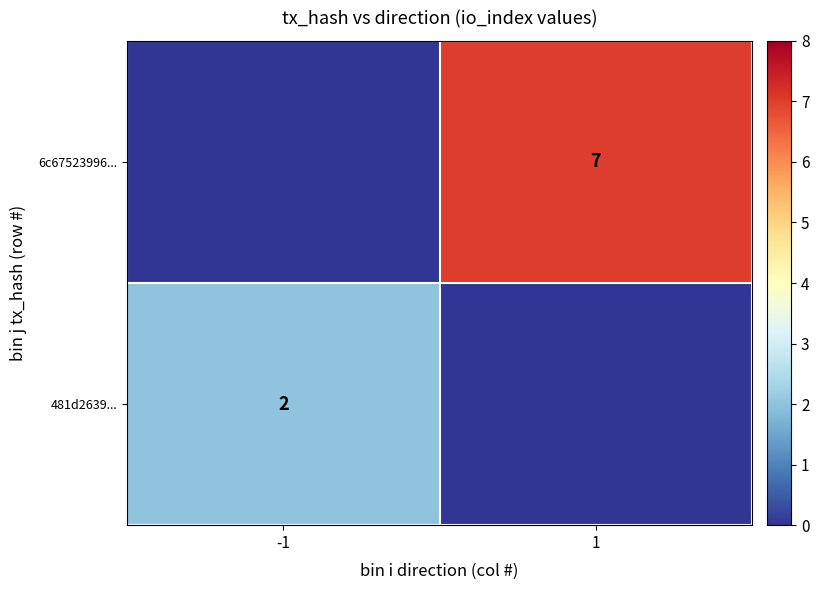

Which label corresponds to the smallest value in the chart?

1